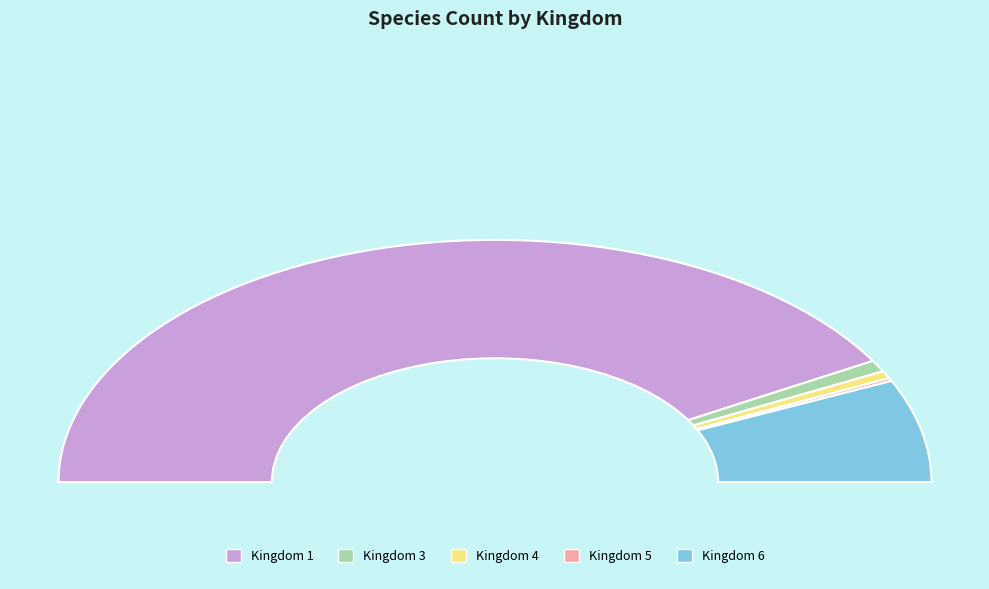

How many segments does this pie chart have?

5